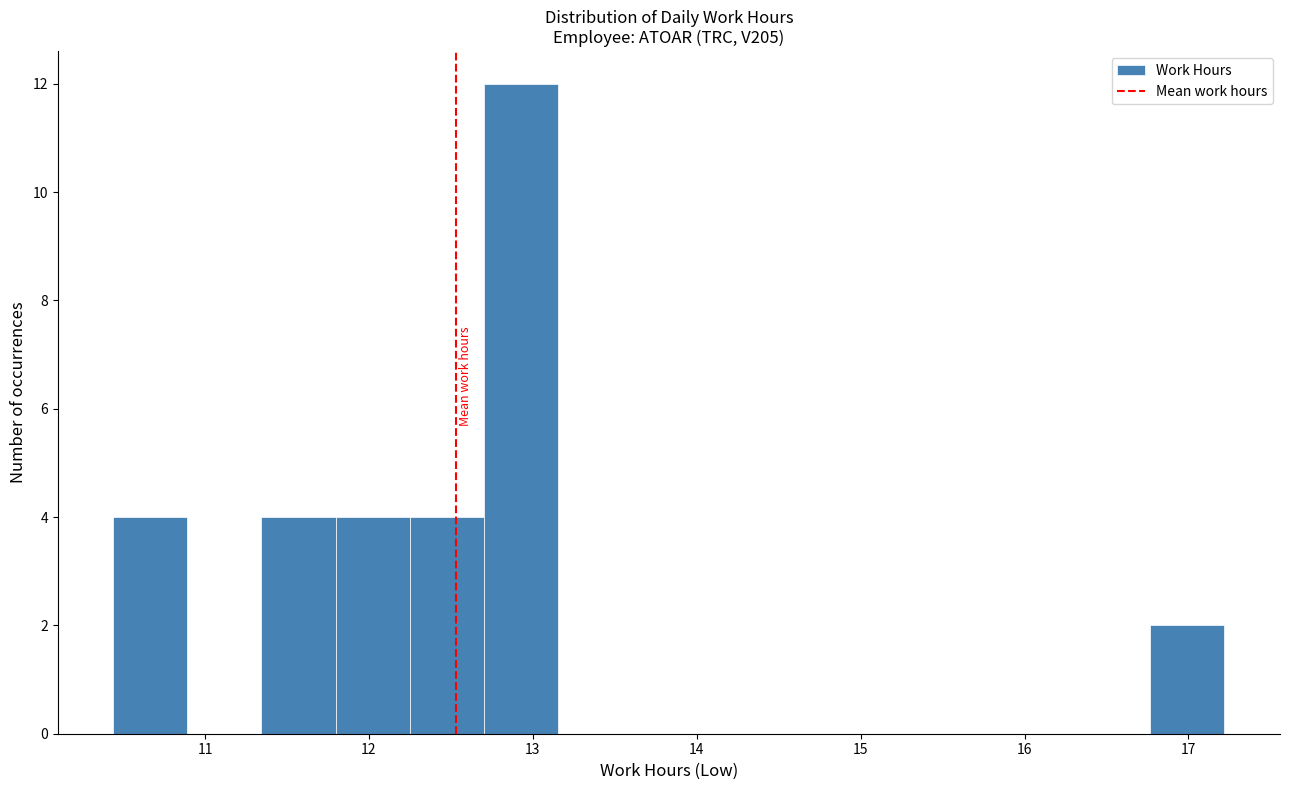

How tall is the bar that spans 10.4 to 10.9 on the x-axis? Neither the bar edges nor the heights are printed on the chart, so give them approximately, as read against the axes.

4